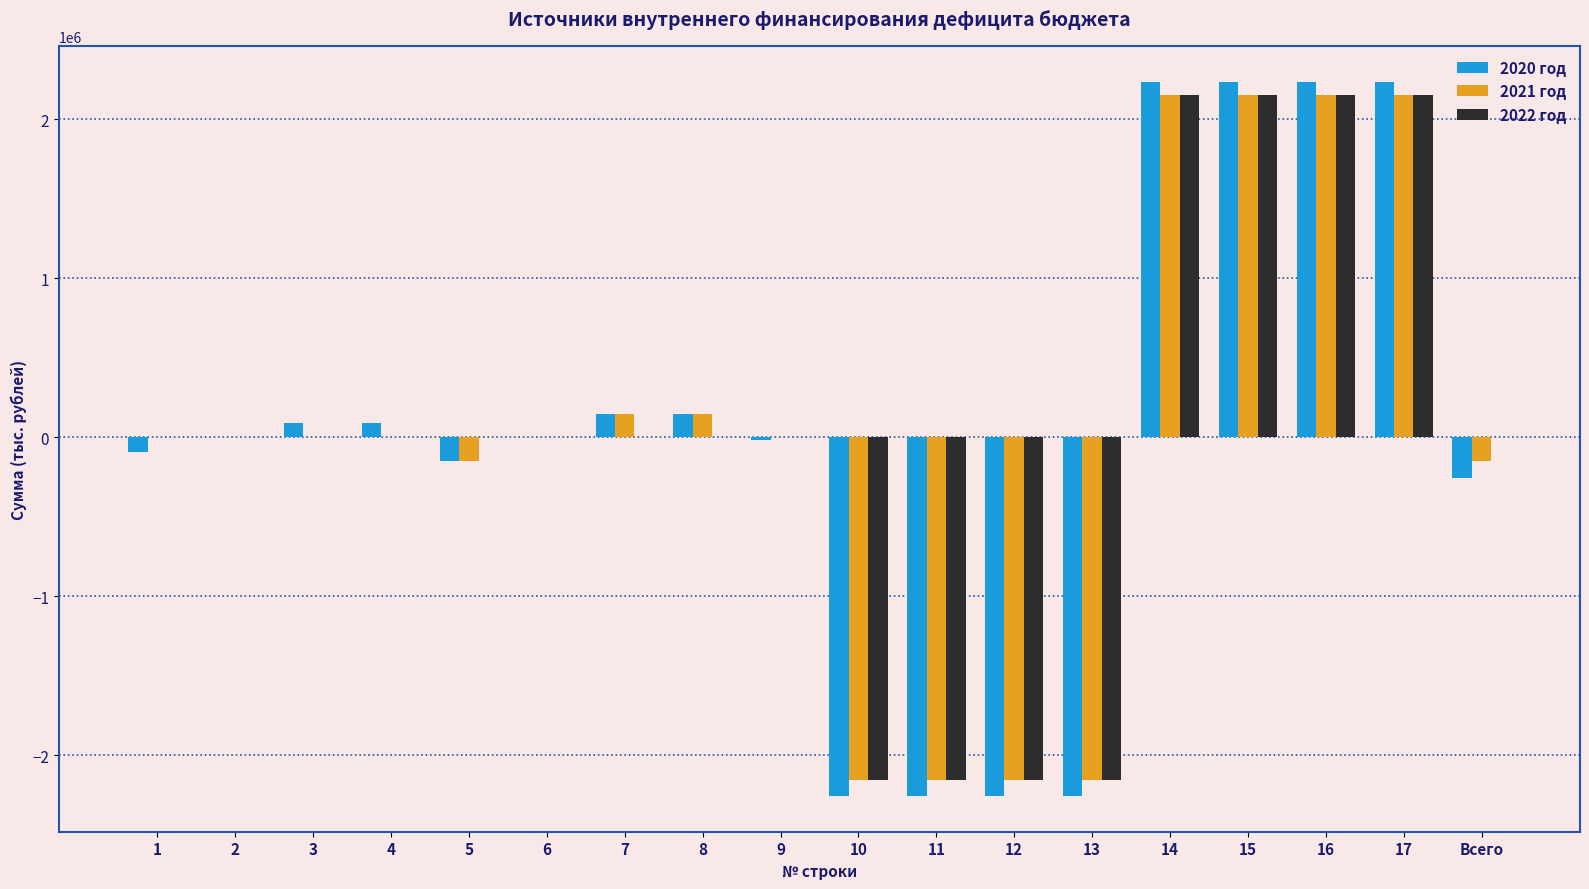

The value of 2020 год at 8 is 150000.0. True or false?

True